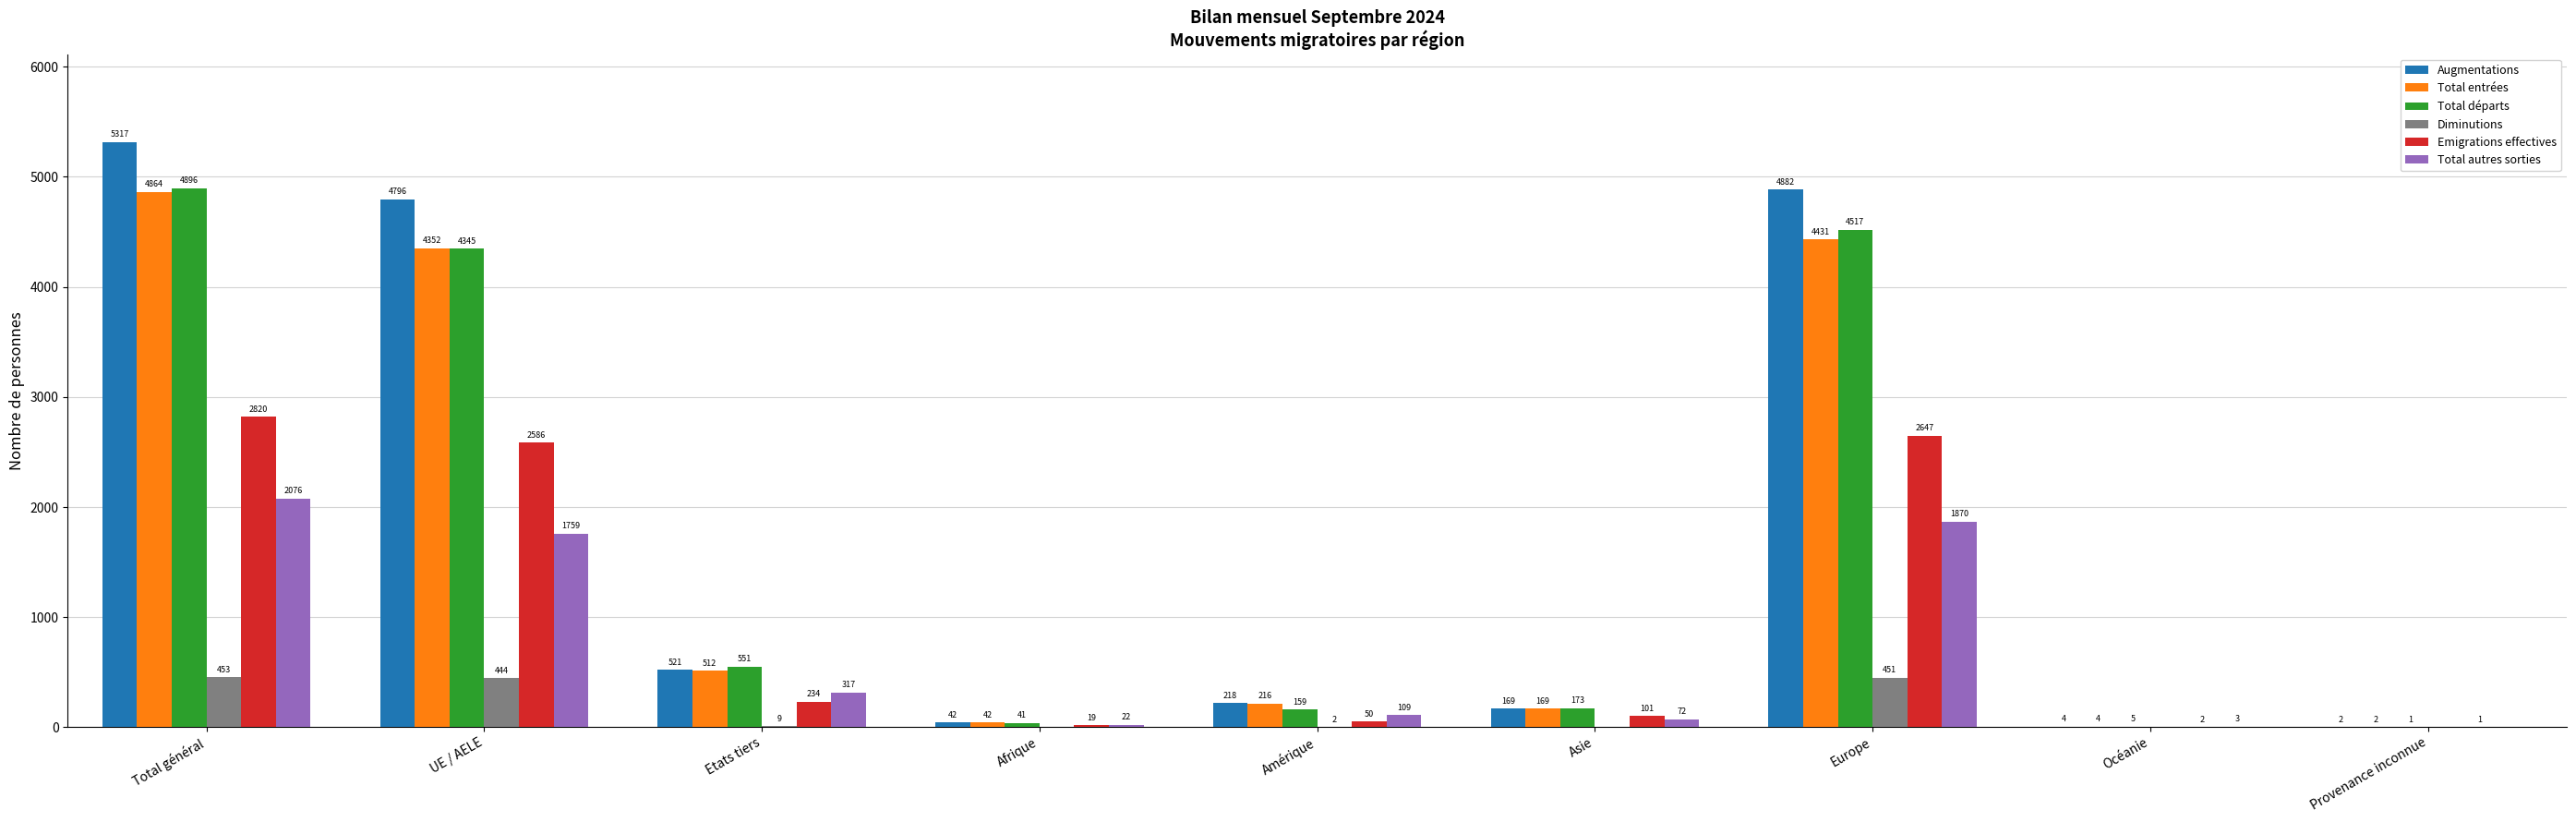

Which series changed the most between UE / AELE and Océanie?

Augmentations